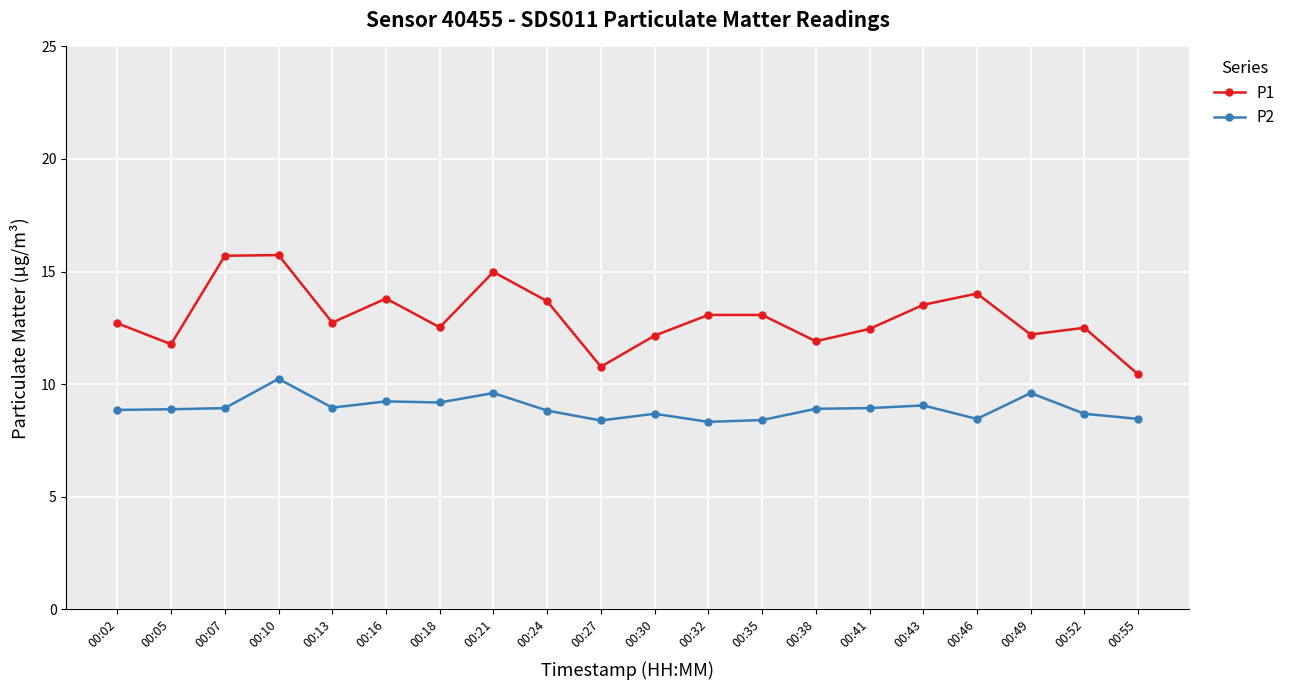

Rank the series by their maximum value, from highest to lowest.

P1, P2